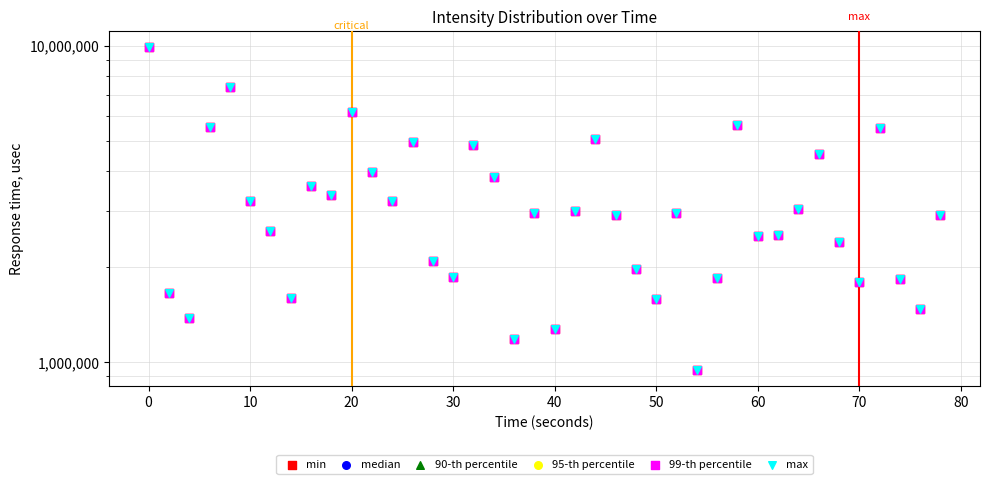

Which series reaches the maximum Y coordinate?

min